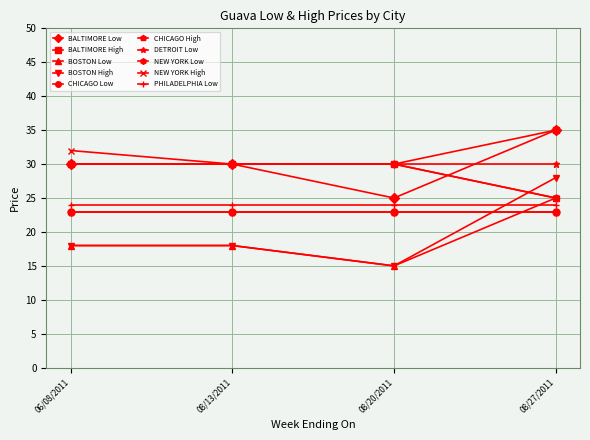

What is the greatest value displayed?

35